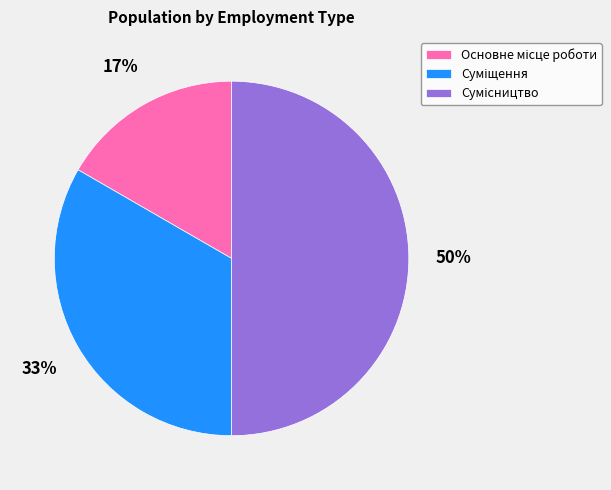

To the nearest percent, what is the average slice percentage?

33%